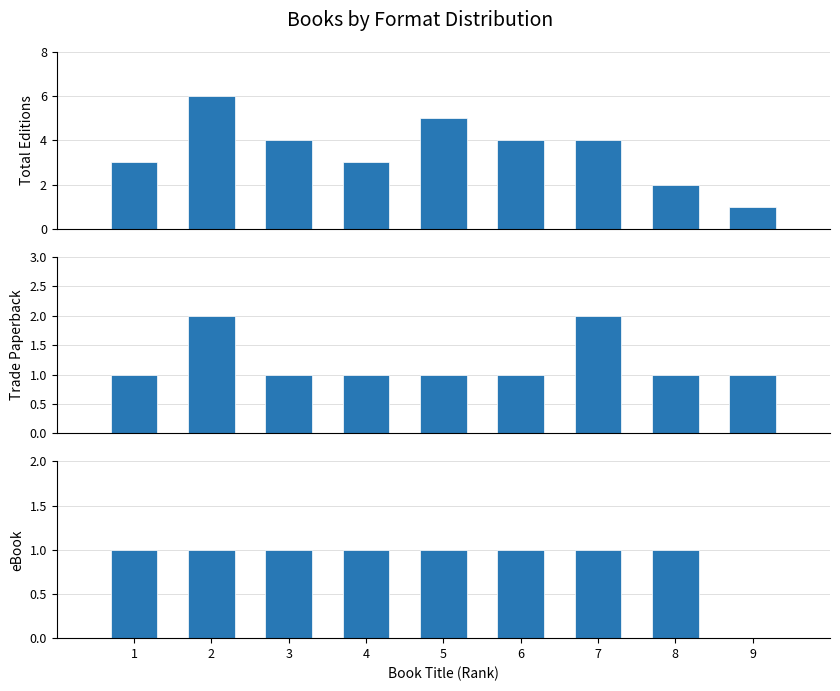

The Trade Paperback series shows 1 at 9. True or false?

True